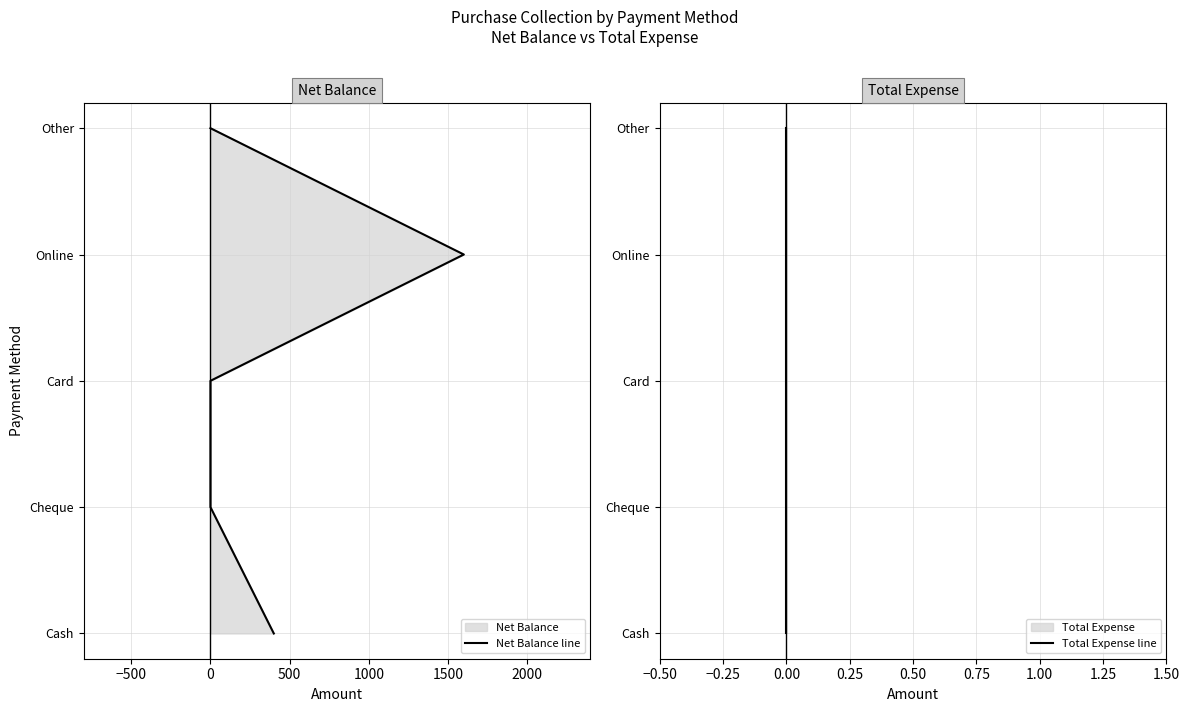

What is the total value across all series at 500?

6